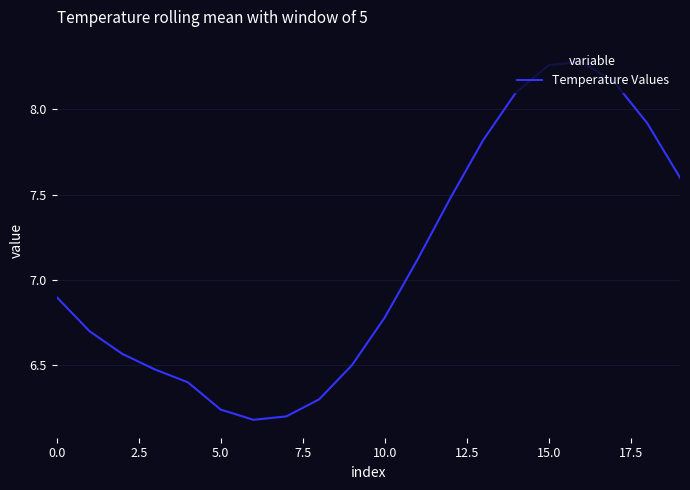

What is the difference between the maximum and minimum values?

2.1